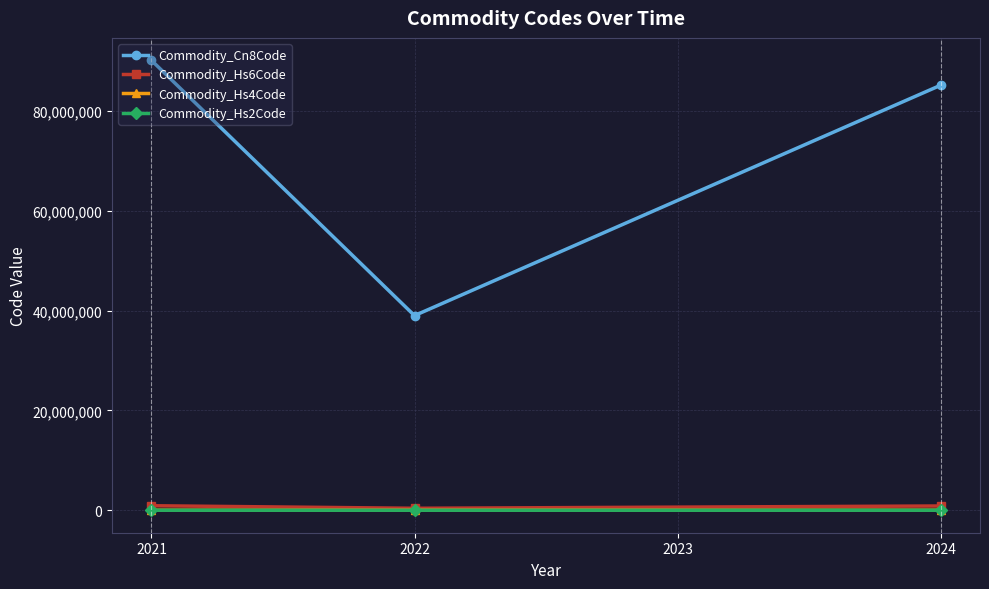

How many lines are shown in the chart?

4